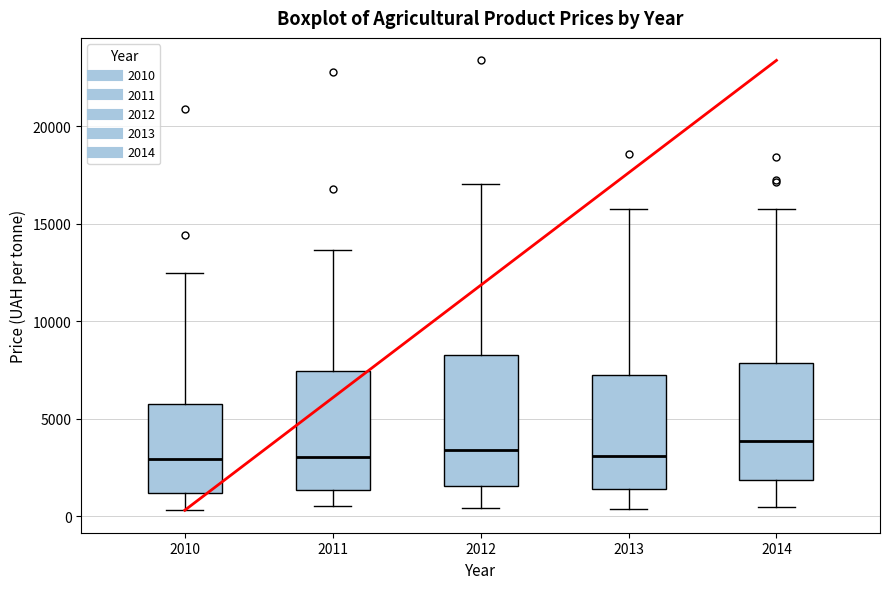

Where does the upper whisker of the box at x = 2011 end on the y-axis? The values are not printed on the chart, so give them approximately, as read against the axis.

13500